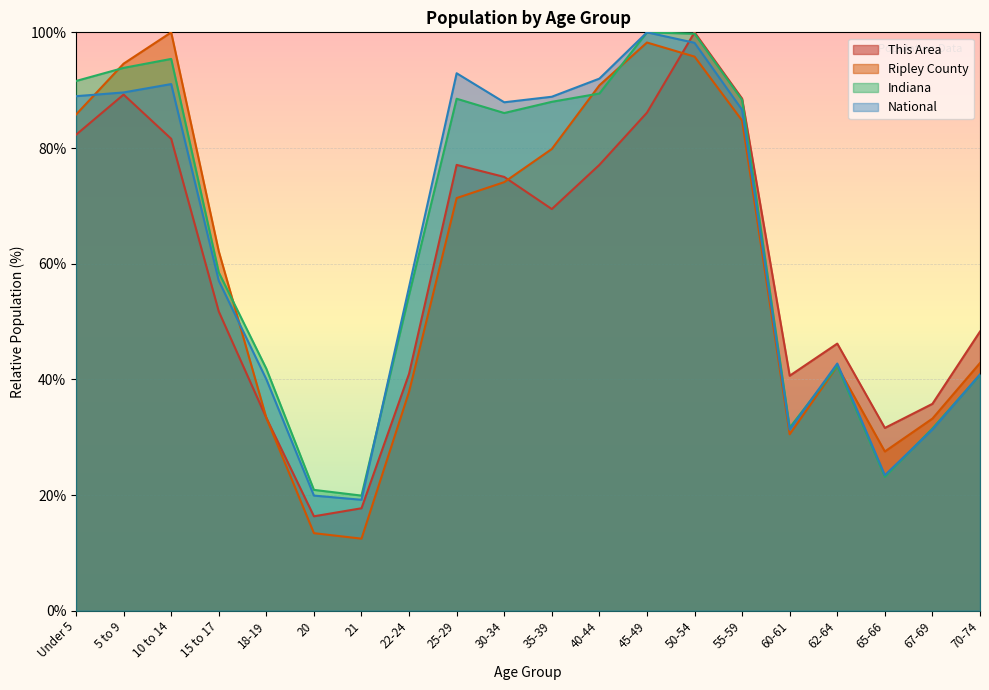

What is the approximate value of This Area at 20?

16.3